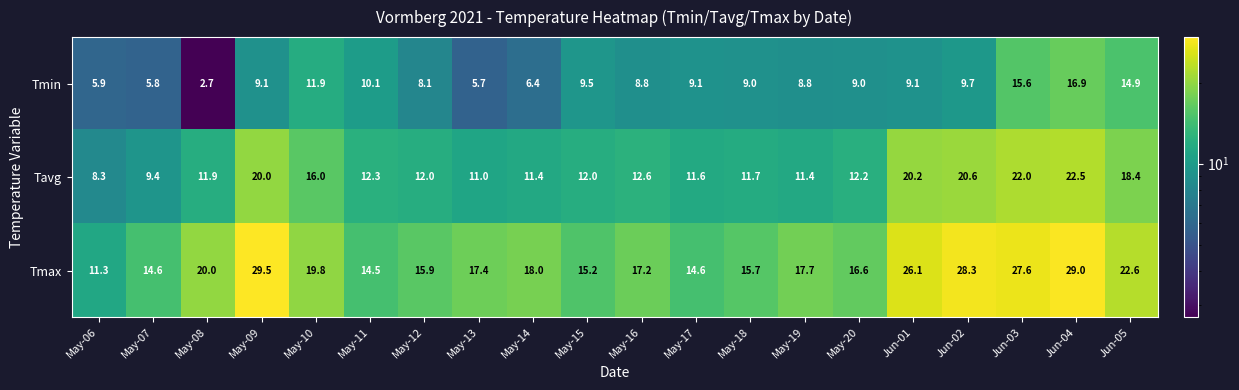

Rank the series by their average value, from lowest to highest.

Tmin, Tavg, Tmax